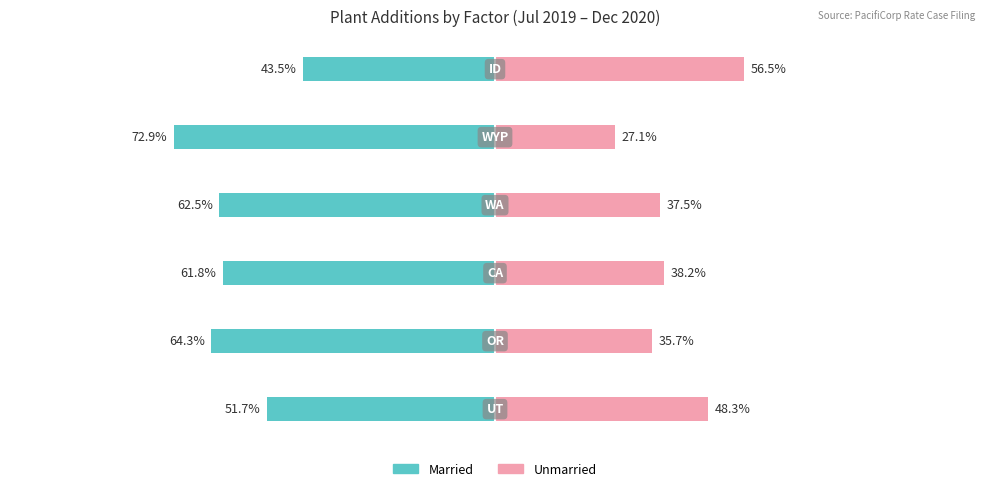

Reading left to right, extract all data points from this chart.

Married: -51.7	-64.3	-61.8	-62.5	-72.9	-43.5
Unmarried: 48.3	35.7	38.2	37.5	27.1	56.5